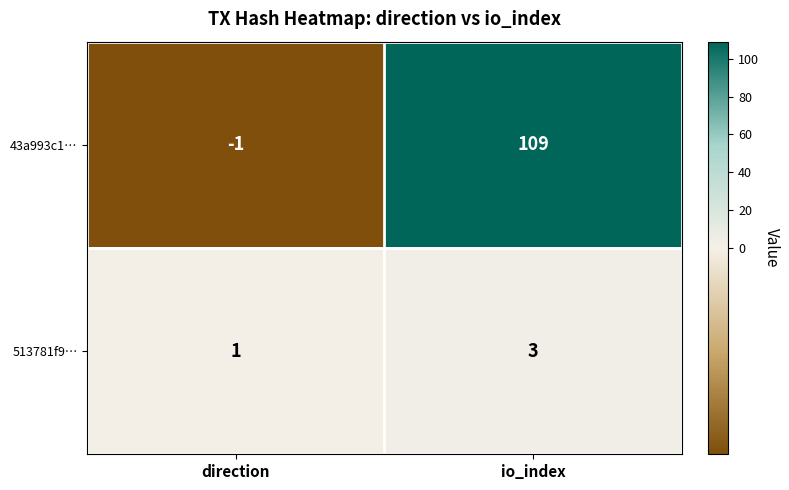

Is the value of 43a993c1… at io_index greater than the value of 513781f9… at direction?

Yes